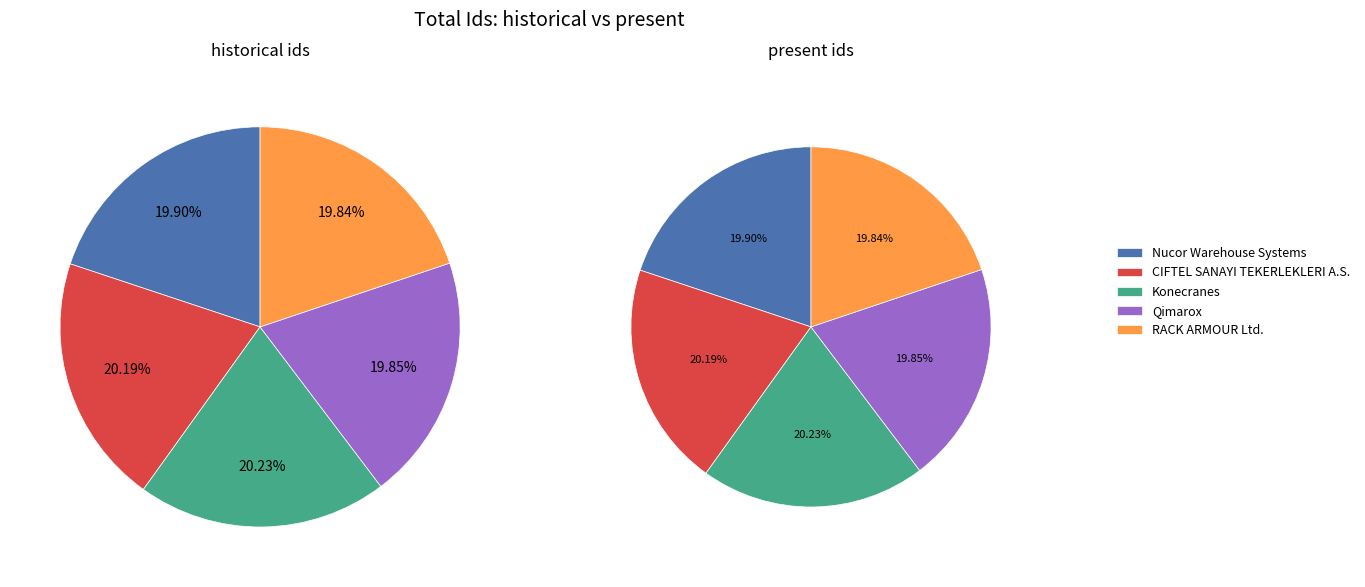

How much of the chart is everything except CIFTEL SANAYI TEKERLEKLERI A.S.?

79.8%